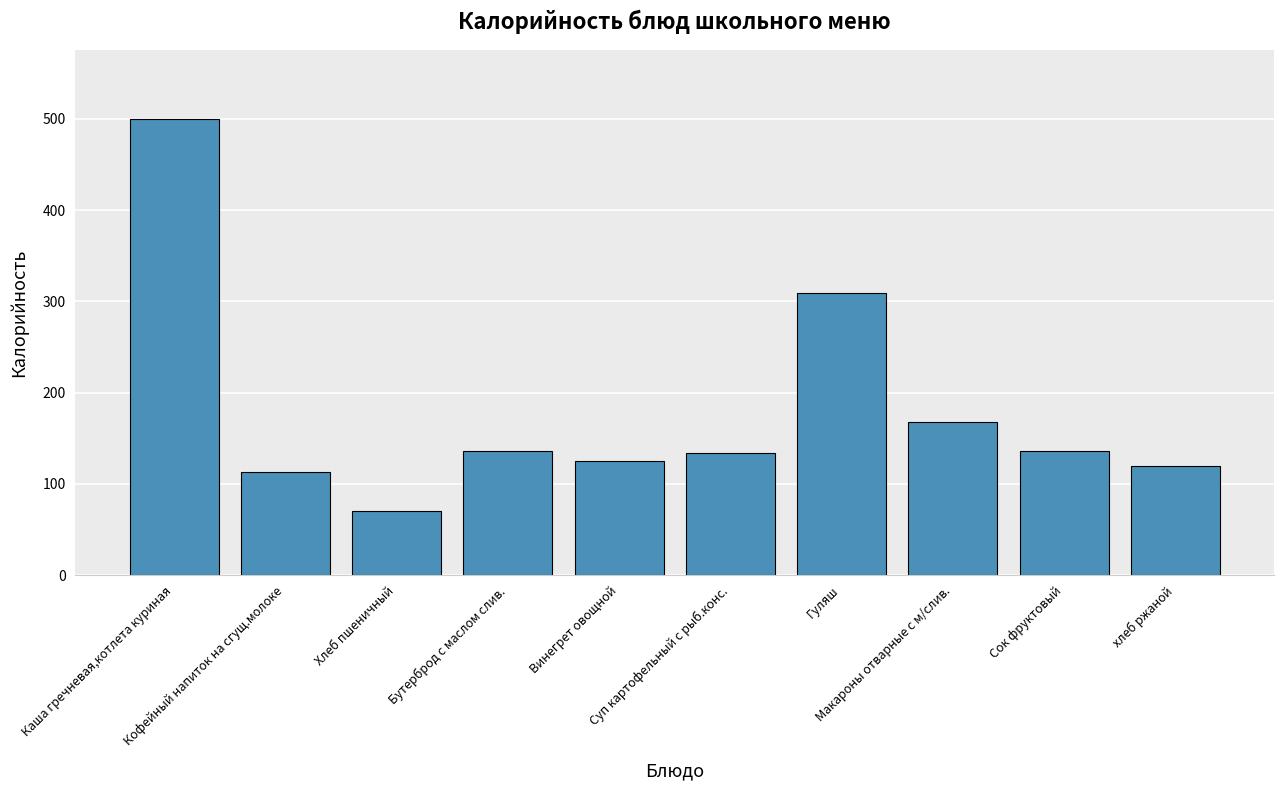

Are the bars grouped side by side (vs. stacked)?

No